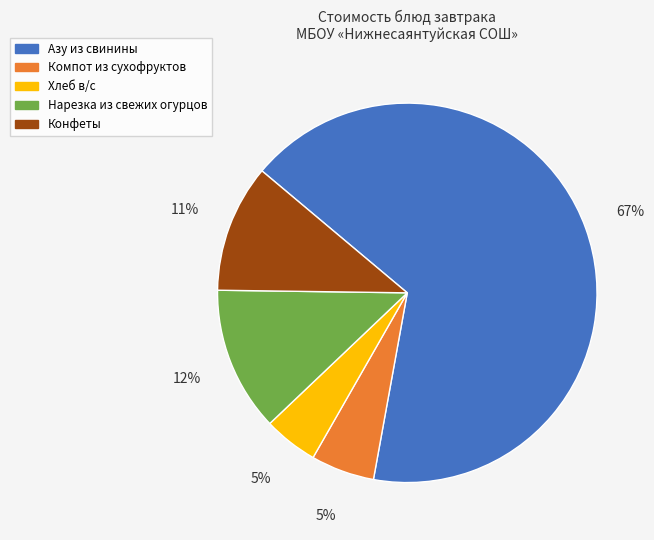

How many segments does this pie chart have?

5